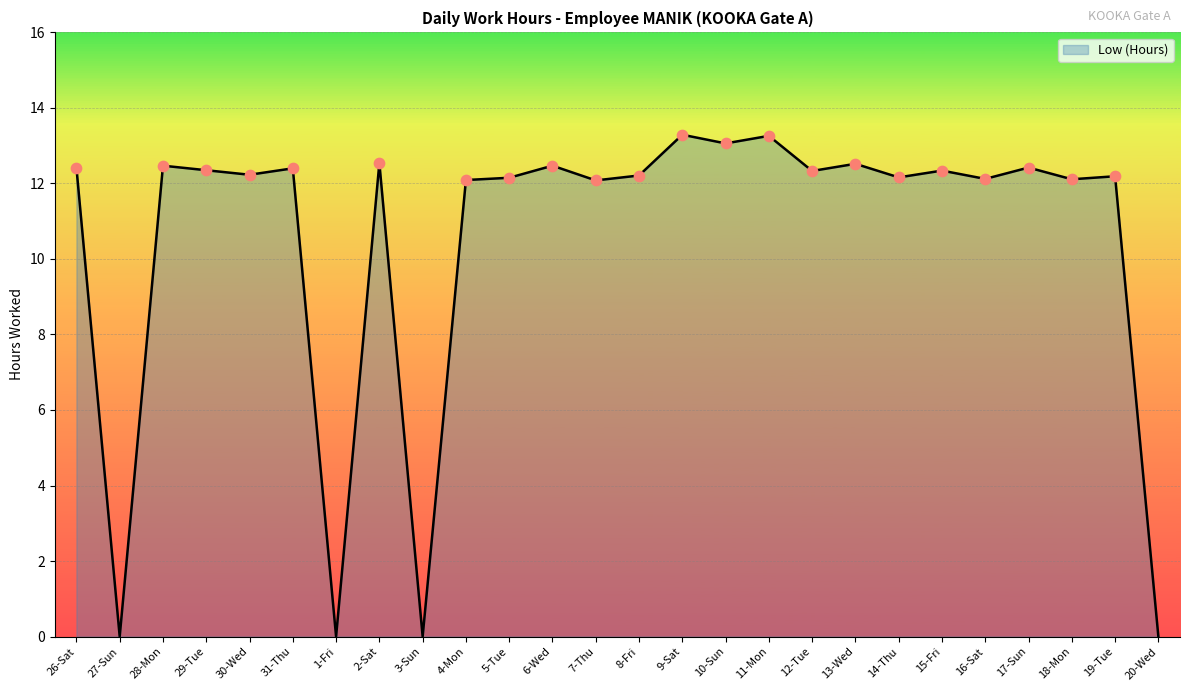

Approximately how many times larger is the value at 5-Tue compared to 15-Fri?

1.0